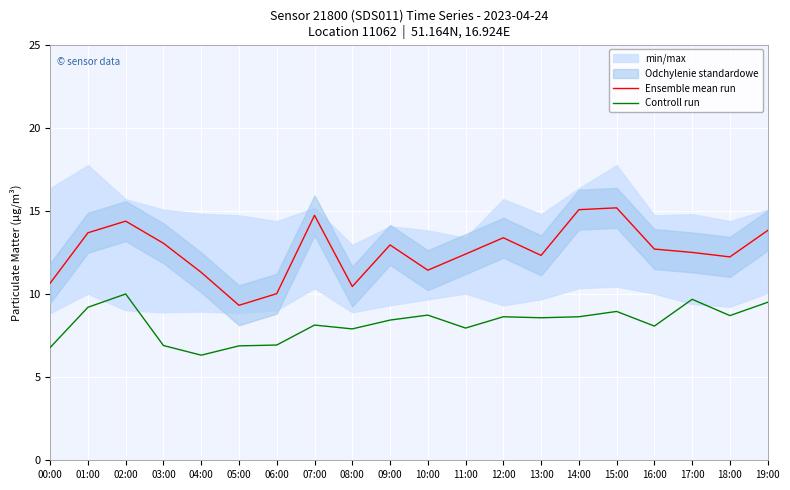

At how many categories does at least one series exceed 8?

20